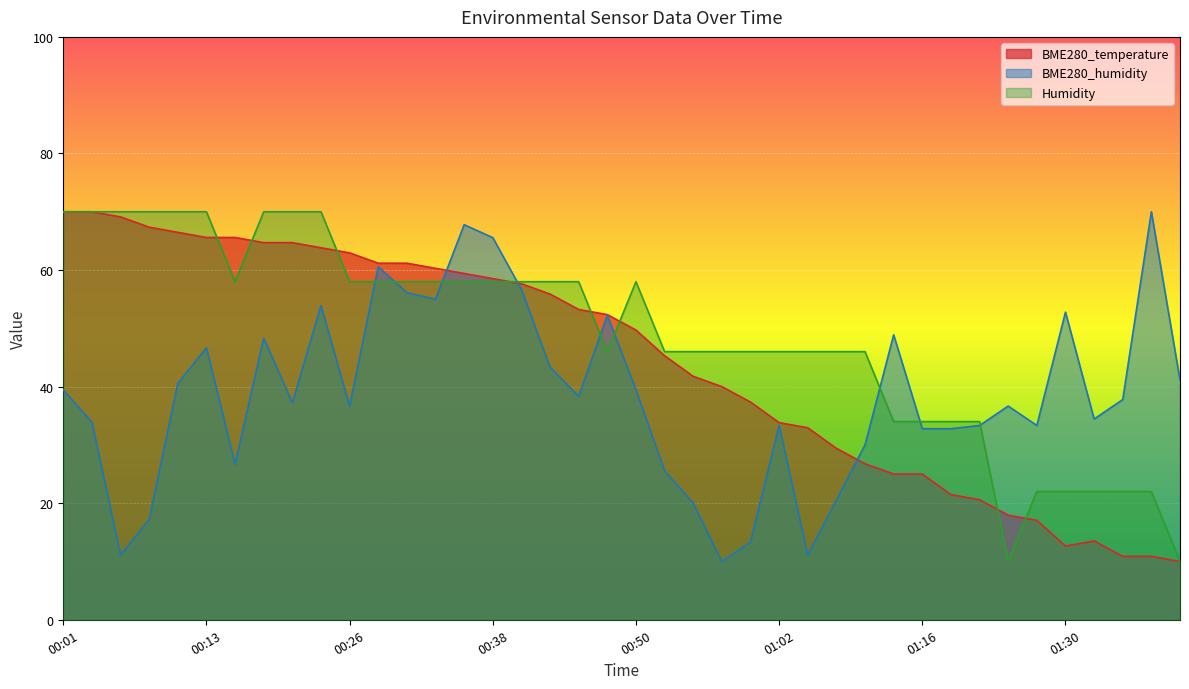

Reading left to right, extract all data points from this chart.

BME280_temperature: 70.0	70.0	69.1	67.4	66.5	65.6	65.6	64.7	64.7	63.8	62.9	61.2	61.2	60.3	59.4	58.5	57.6	55.9	53.2	52.4	49.7	45.3	41.8	40.0	37.4	33.8	32.9	29.4	26.8	25.0	25.0	21.5	20.6	17.9	17.1	12.6	13.5	10.9	10.9	10.0
BME280_humidity: 39.4	33.9	11.1	17.2	40.6	46.7	26.7	48.3	37.2	53.9	36.7	60.6	56.1	55.0	67.8	65.6	56.7	43.3	38.3	52.2	39.4	25.6	20.0	10.0	13.3	33.3	11.1	20.6	30.0	48.9	32.8	32.8	33.3	36.7	33.3	52.8	34.4	37.8	70.0	41.1
Humidity: 70.0	70.0	70.0	70.0	70.0	70.0	58.0	70.0	70.0	70.0	58.0	58.0	58.0	58.0	58.0	58.0	58.0	58.0	58.0	46.0	58.0	46.0	46.0	46.0	46.0	46.0	46.0	46.0	46.0	34.0	34.0	34.0	34.0	10.0	22.0	22.0	22.0	22.0	22.0	10.0